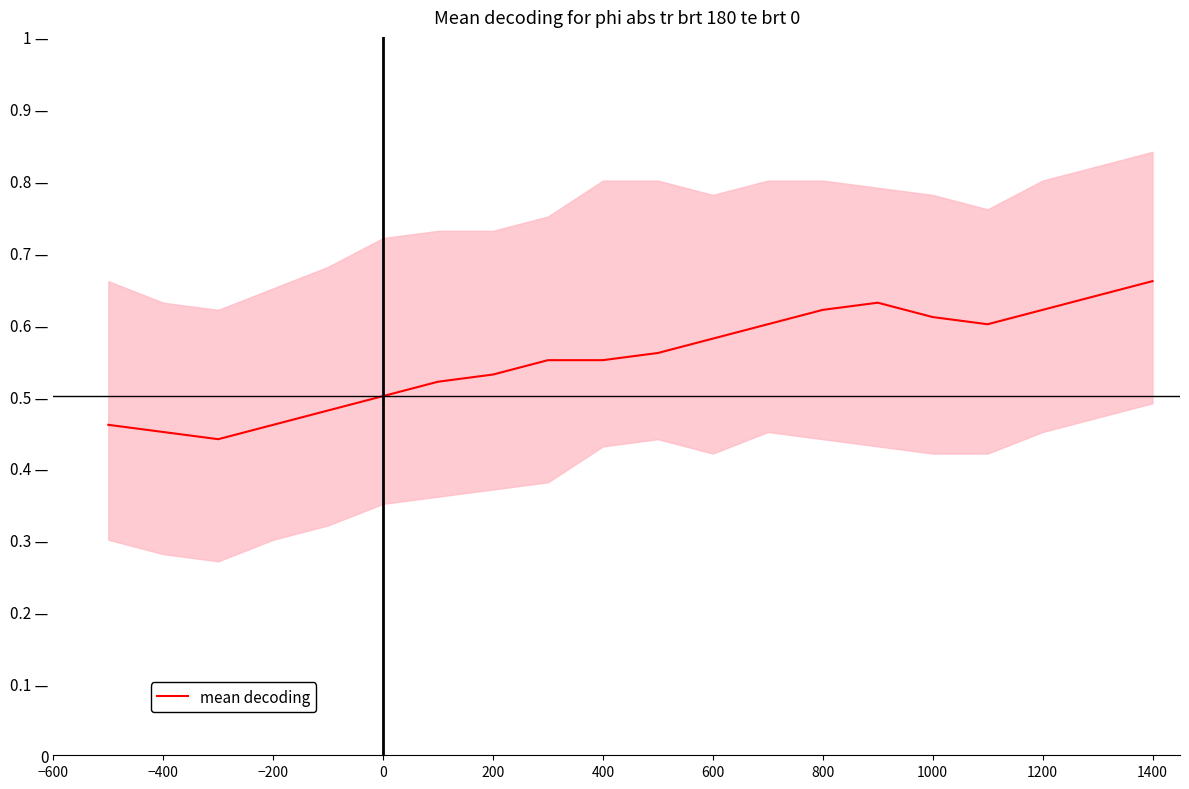

What is the maximum value shown in the chart?

0.7